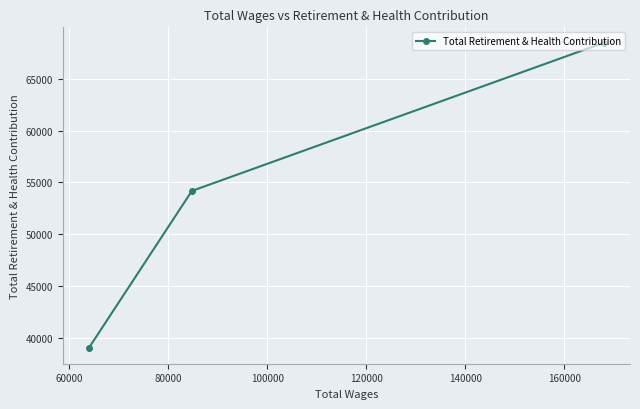

What is the minimum value shown in the chart?

38947